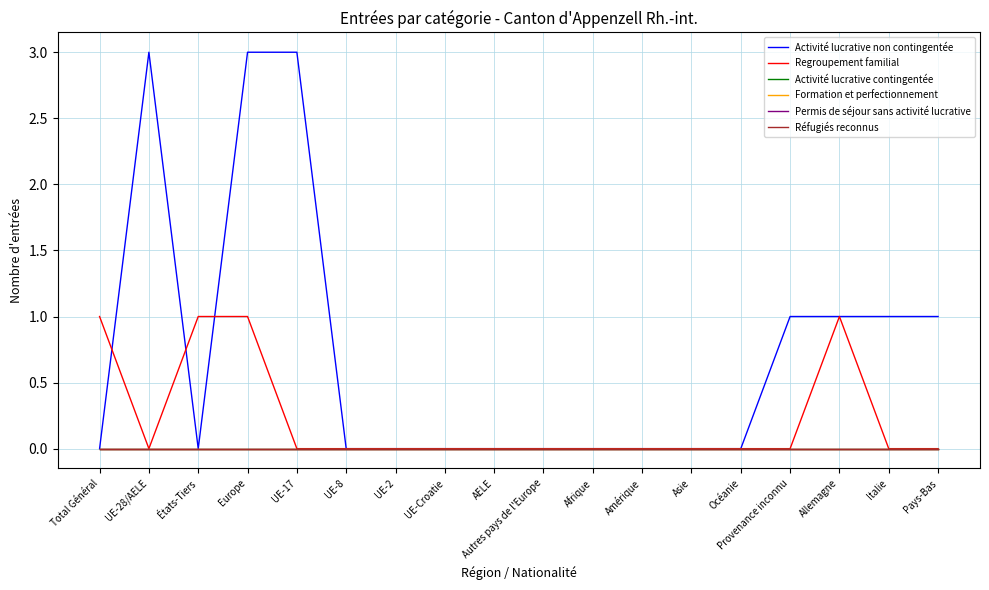

Does the chart have visible grid lines?

Yes